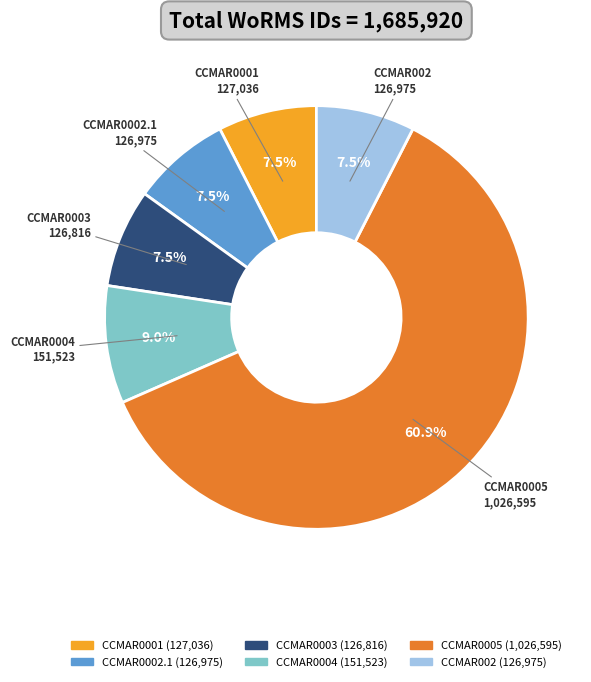

How many segments does this pie chart have?

6